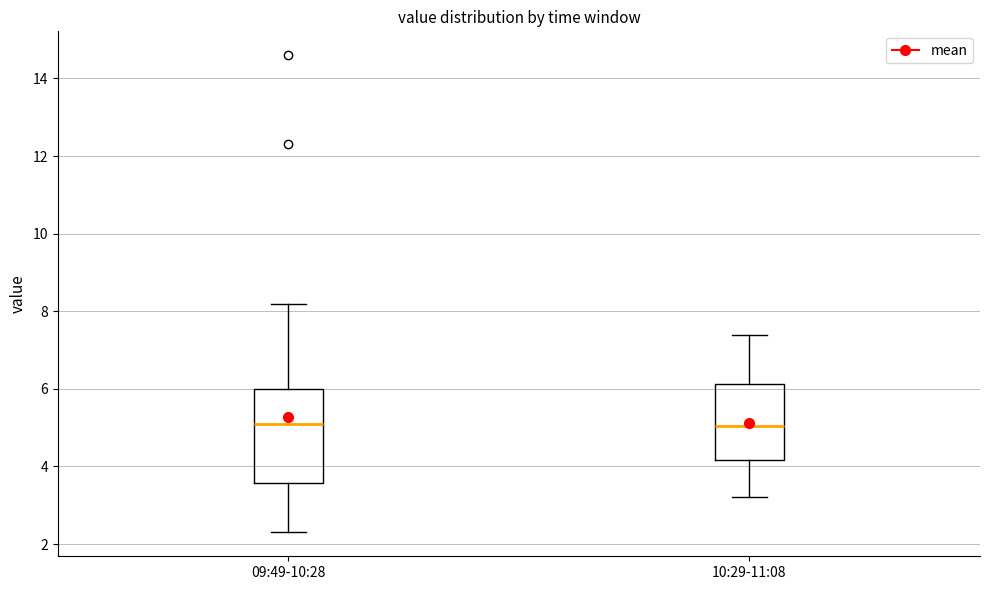

Reading left to right, read every box against the y-axis: the position of its median line, the range the box covers, and the ends of its whiskers. The values are not printed on the chart, so give them approximately, as read against the axis.

09:49-10:28: median 5.2, box 3.6 to 6.0, whiskers 2.4 to 8.2
10:29-11:08: median 5.0, box 4.2 to 6.2, whiskers 3.2 to 7.4